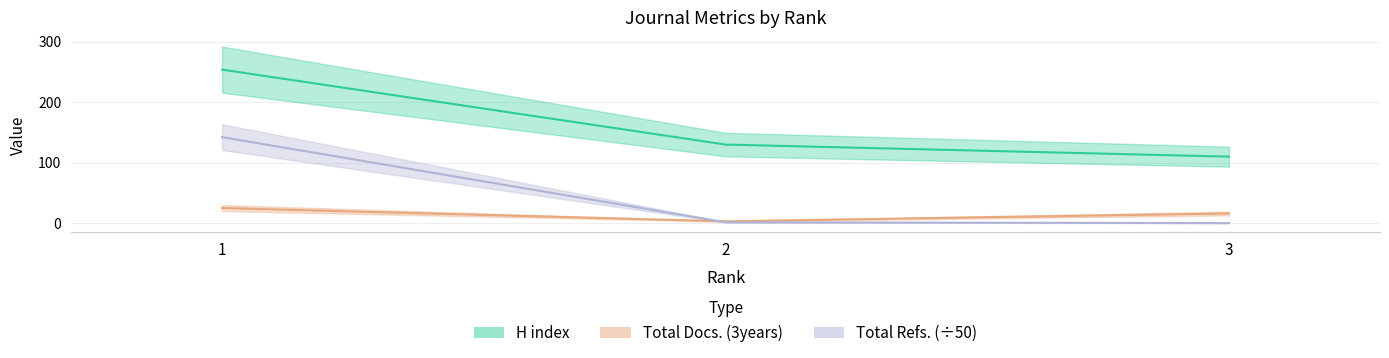

Is it true that Total Refs. equals 0.1 at 3?

True